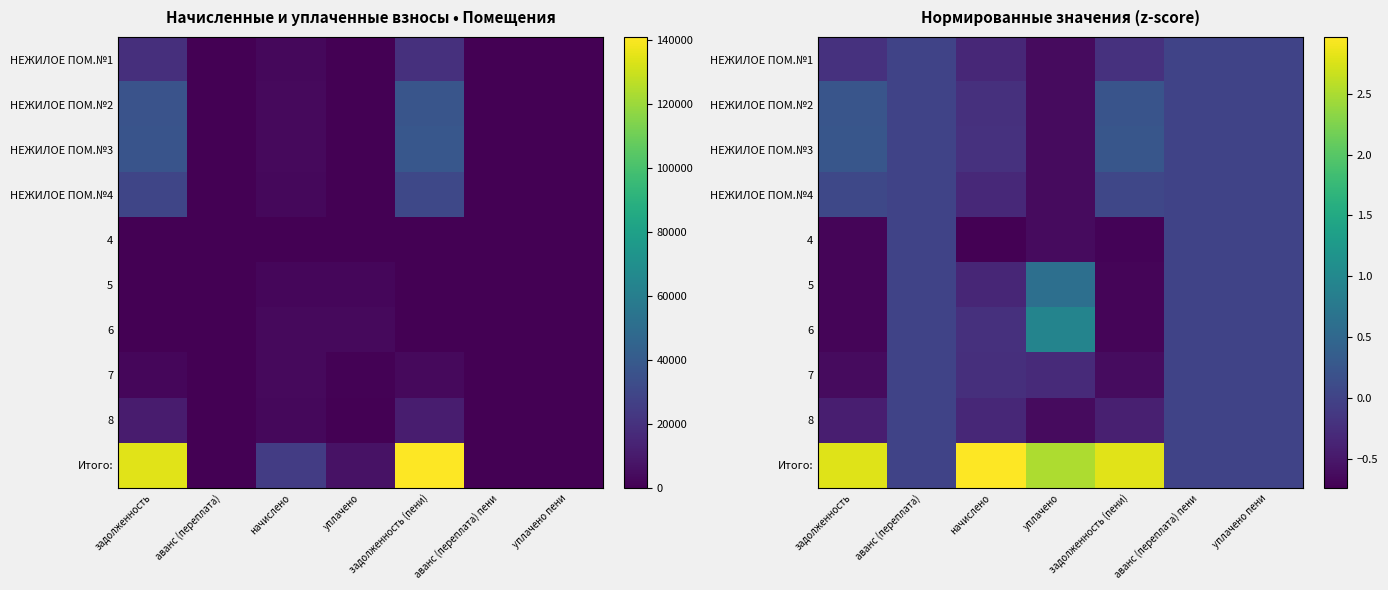

True or false: НЕЖИЛОЕ ПОМ.№3 has a value of 0.2 at задолженность.

False